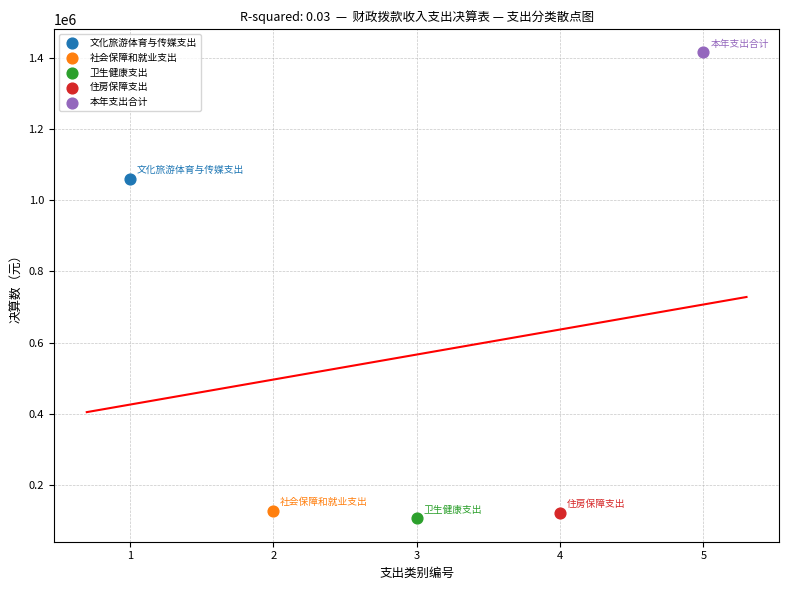

What are all the series names shown in the legend?

文化旅游体育与传媒支出, 社会保障和就业支出, 卫生健康支出, 住房保障支出, 本年支出合计